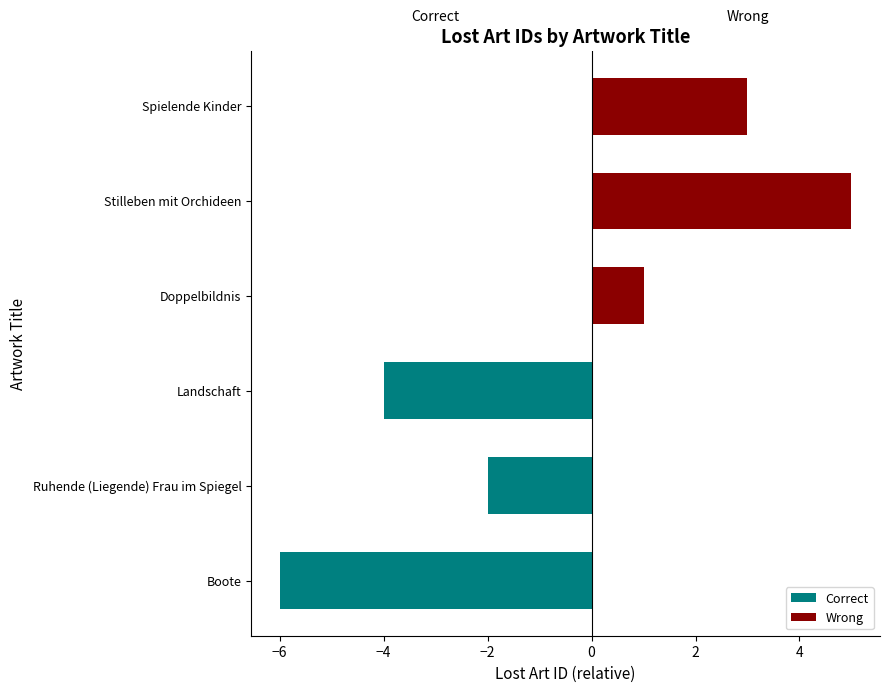

What is the highest value of the Wrong series?

5